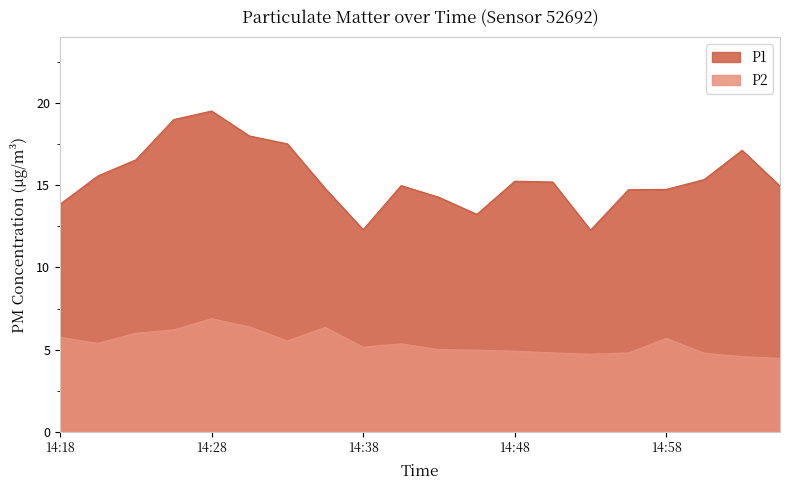

How many data points in P2 are less than 5?

8